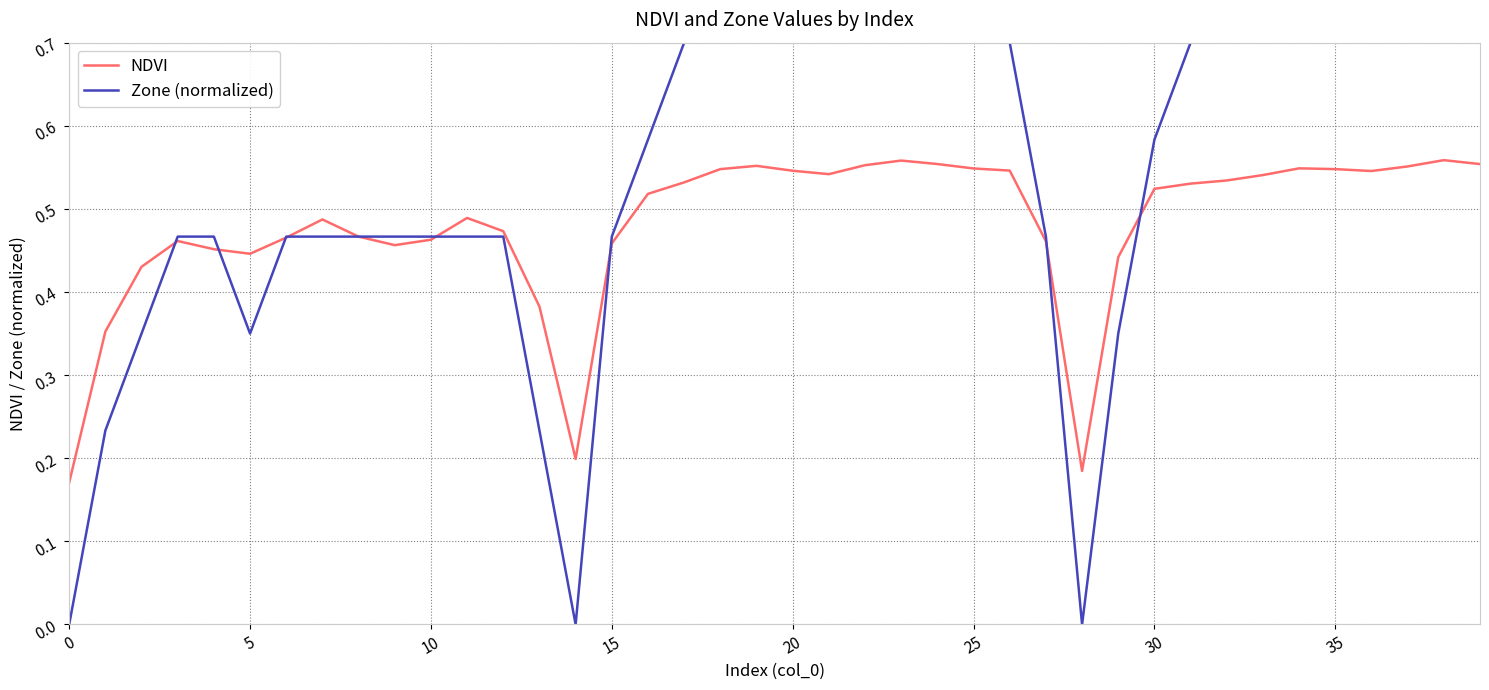

Rank the series by their maximum value, from lowest to highest.

NDVI, Zone (normalized)